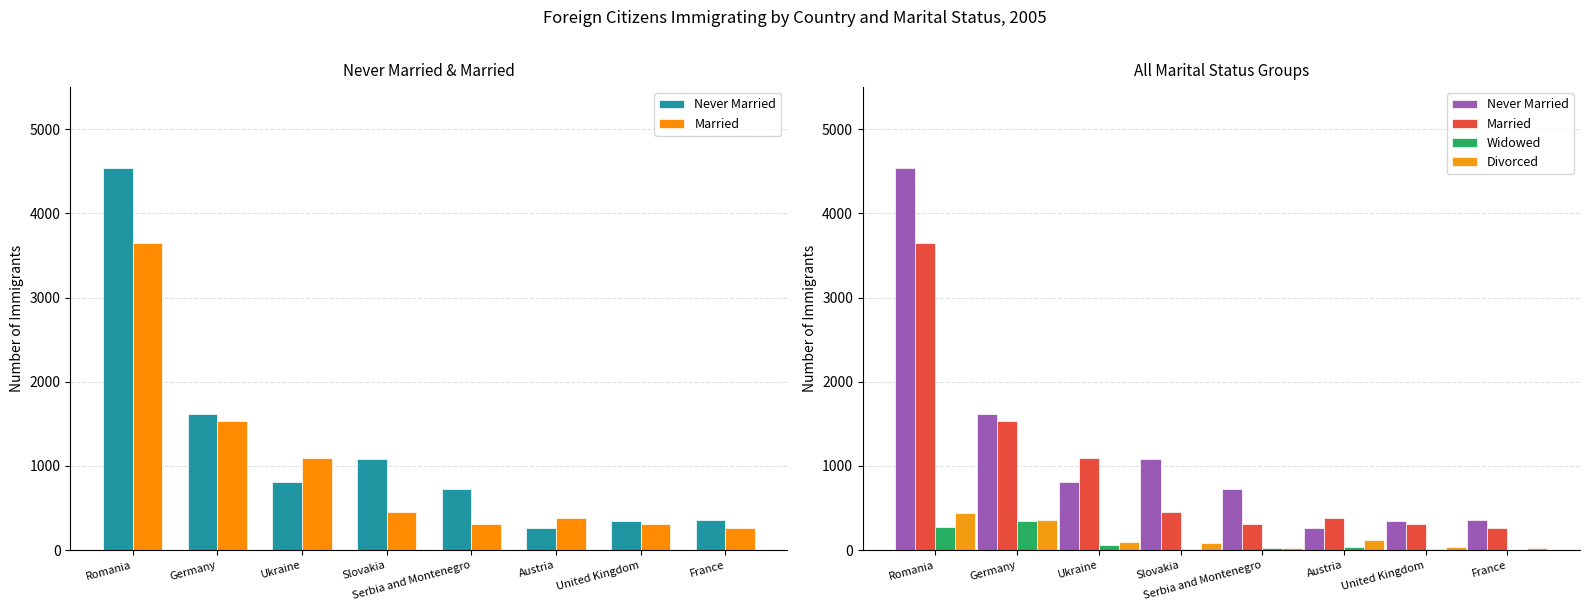

What is the minimum value for Divorced?

23